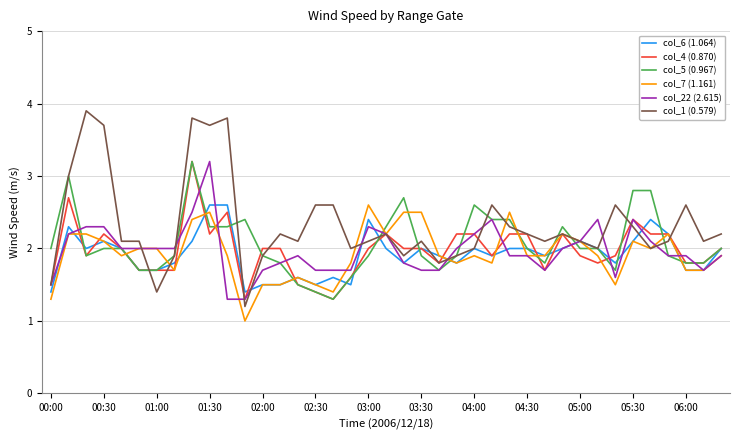

What is the average value of the col_4 (0.870) series?

2.0